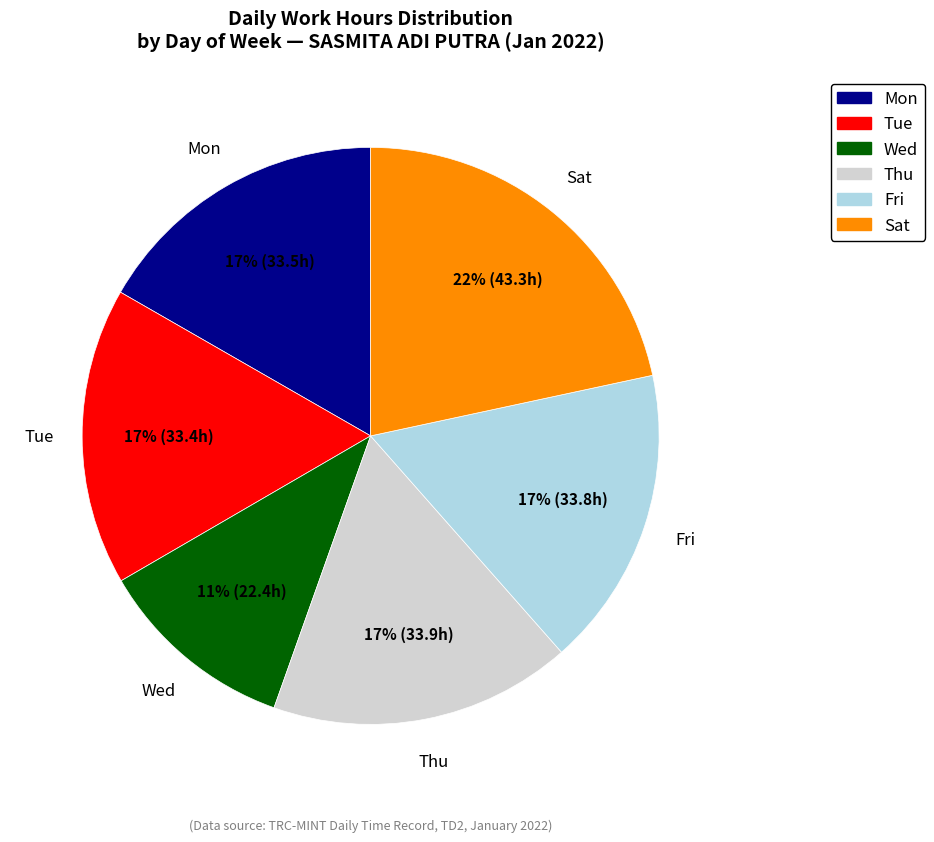

To the nearest percent, what is the average slice percentage?

17%